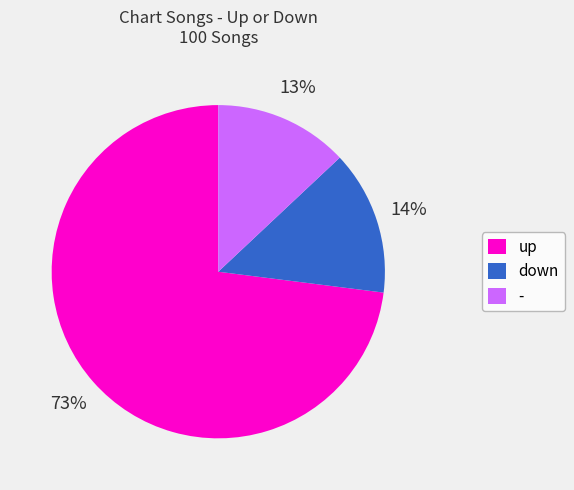

True or false: up accounts for 64% of the total.

False